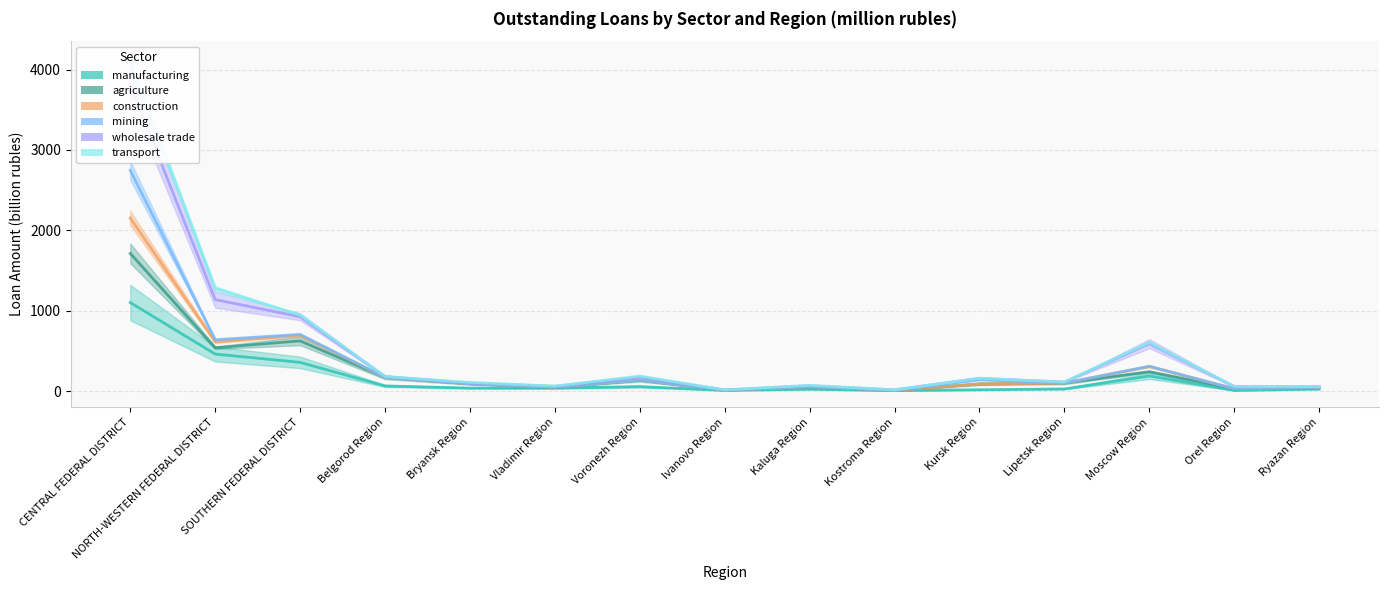

What is the label of the 14th point from the left?

Orel Region